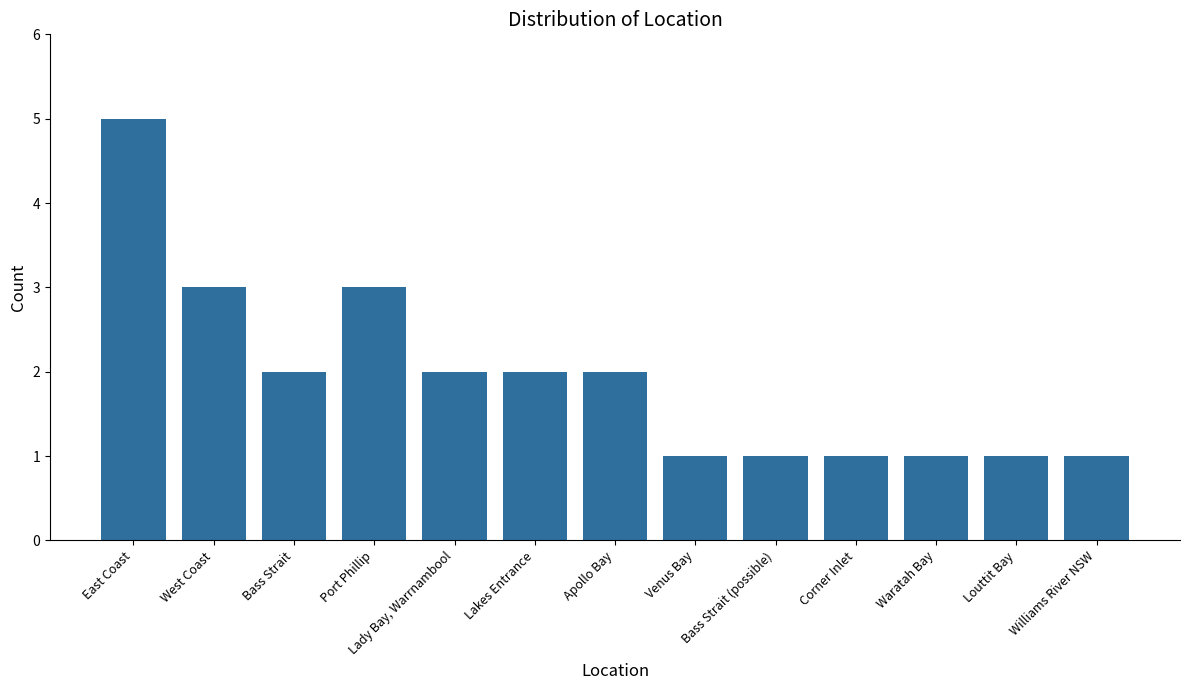

Reading right to left, transcribe all the data shown in this chart.

1	1	1	1	1	1	2	2	2	3	2	3	5